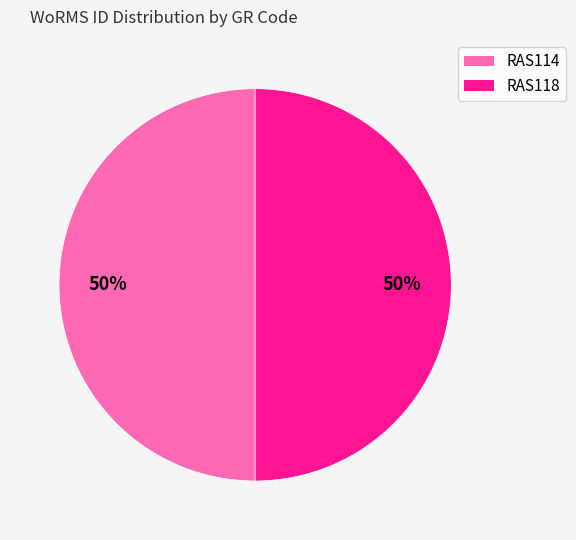

Is it true that RAS114 is 50% of the pie?

True